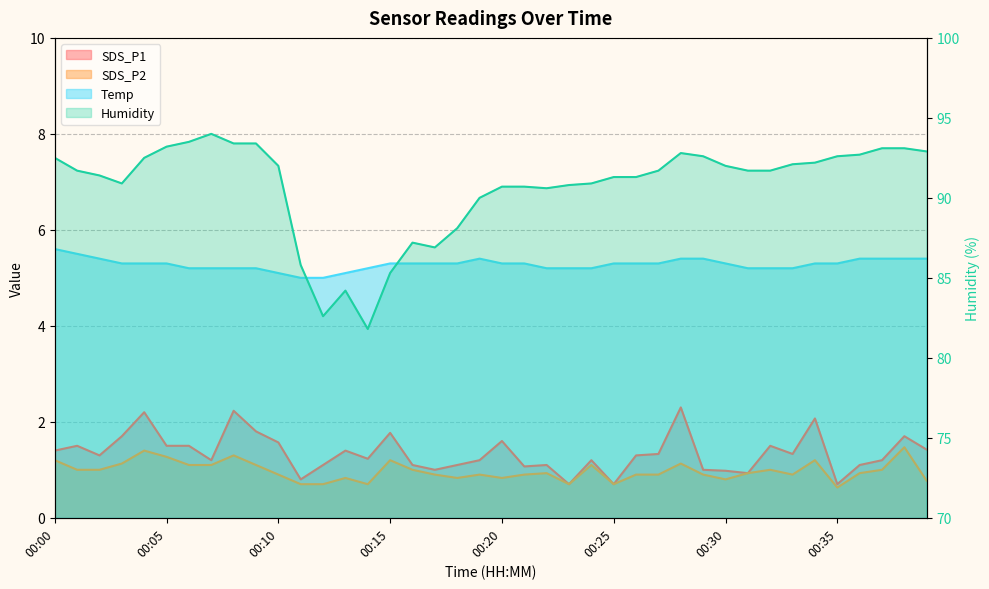

List the labels in order of SDS_P2 value, largest first.

00:38, 00:04, 00:08, 00:05, 00:00, 00:15, 00:34, 00:03, 00:28, 00:06, 00:07, 00:09, 00:24, 00:01, 00:02, 00:16, 00:32, 00:37, 00:22, 00:31, 00:36, 00:10, 00:17, 00:19, 00:21, 00:26, 00:27, 00:29, 00:33, 00:13, 00:18, 00:20, 00:30, 00:39, 00:11, 00:12, 00:14, 00:23, 00:25, 00:35